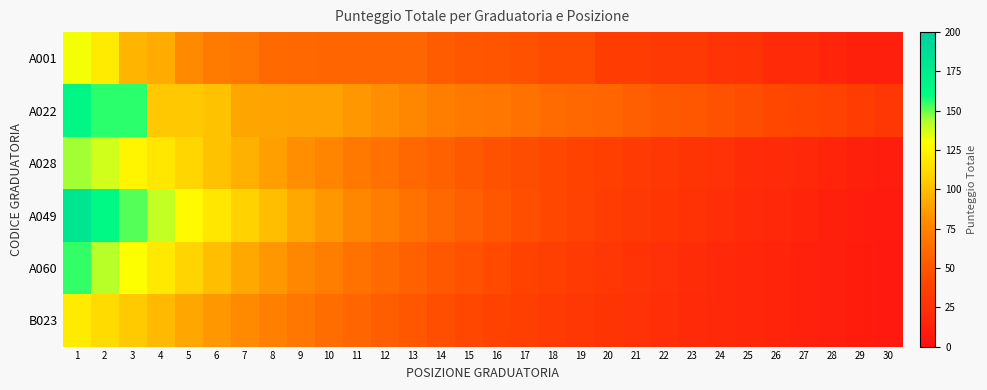

Which series has the largest total across all categories?

A022